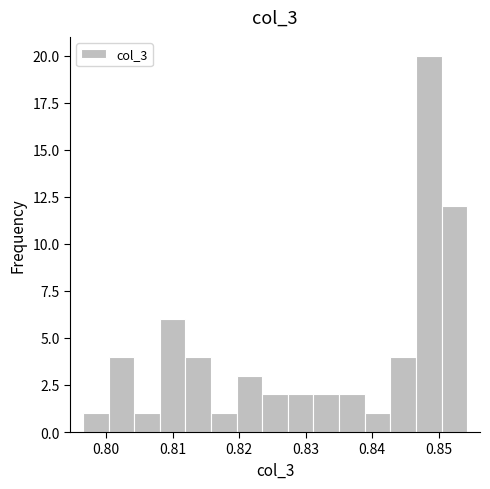

Read against the x-axis, roughly where is the centre of the tallest bar?

0.849